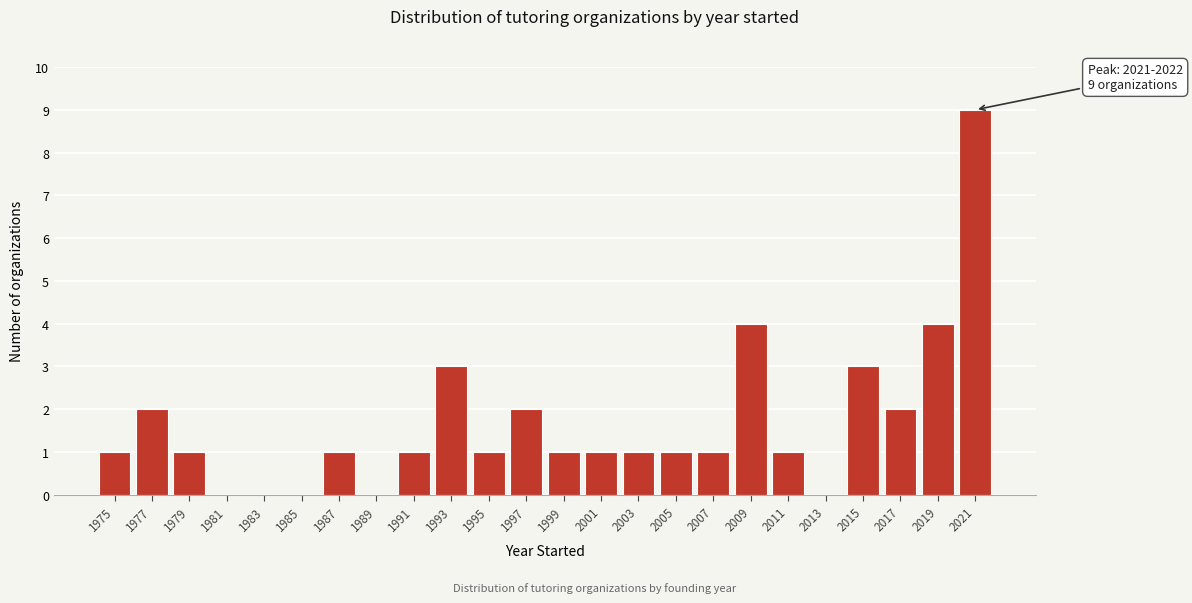

Reading left to right, list all the values displayed in this chart.

1975=1	1977=2	1979=1	1981=0	1983=0	1985=0	1987=1	1989=0	1991=1	1993=3	1995=1	1997=2	1999=1	2001=1	2003=1	2005=1	2007=1	2009=4	2011=1	2013=0	2015=3	2017=2	2019=4	2021=9